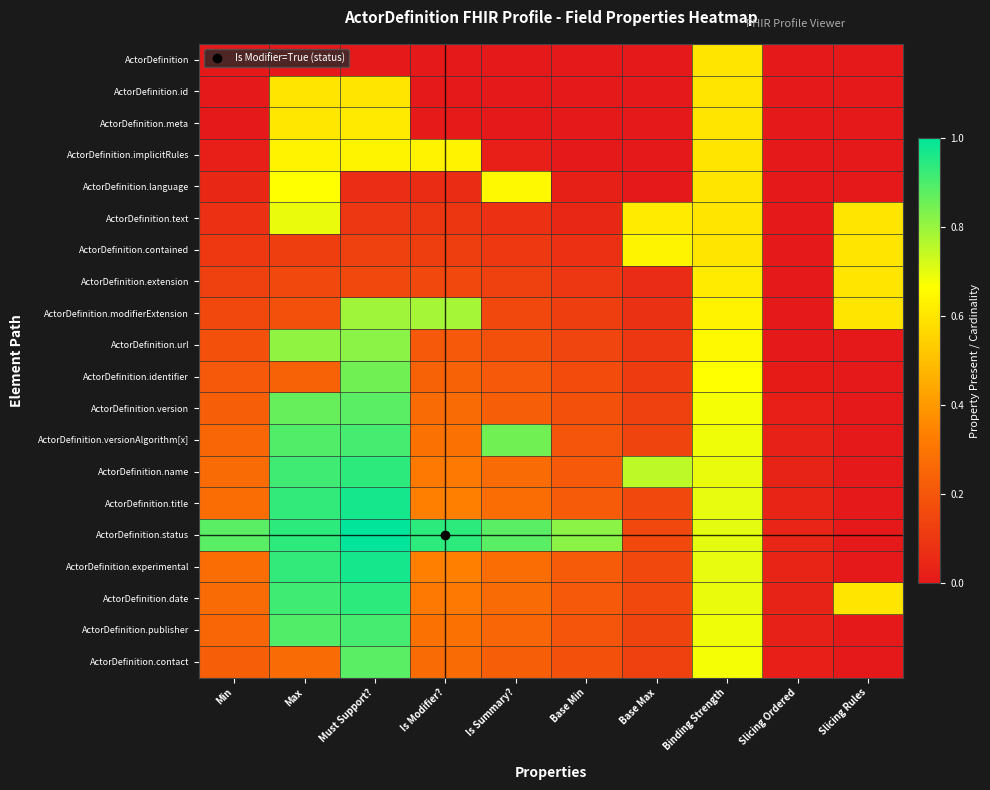

What is the greatest value displayed?

1.0